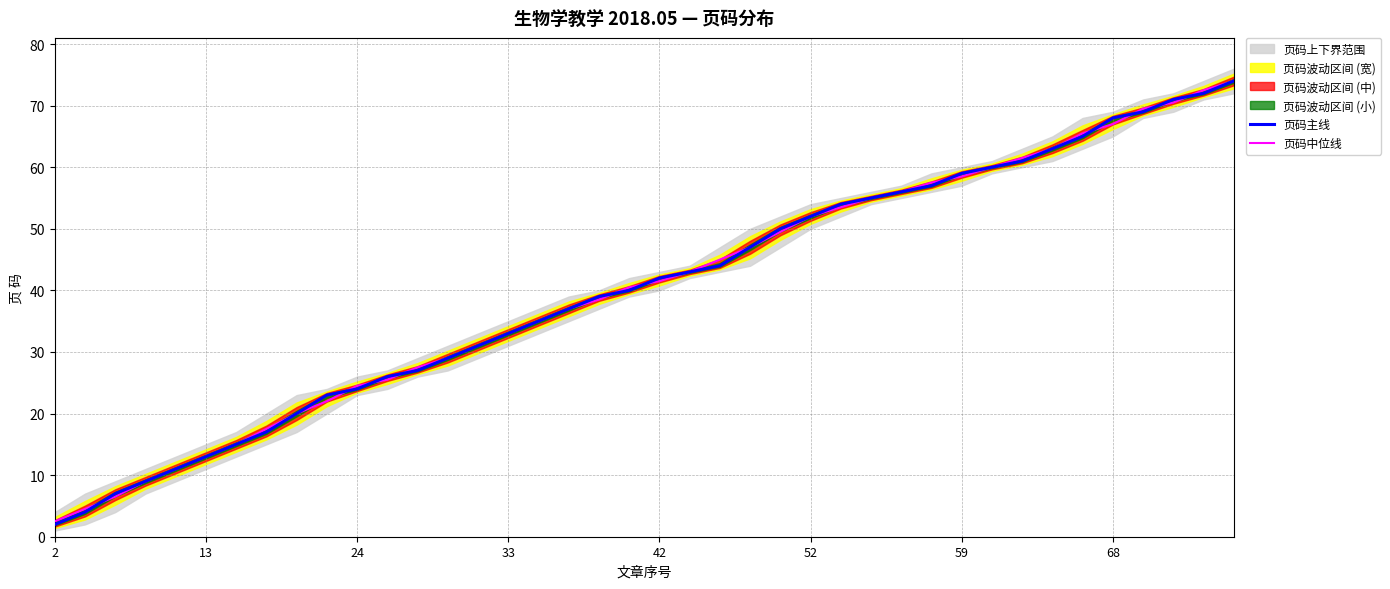

Is this an area chart (filled region under the line)?

No